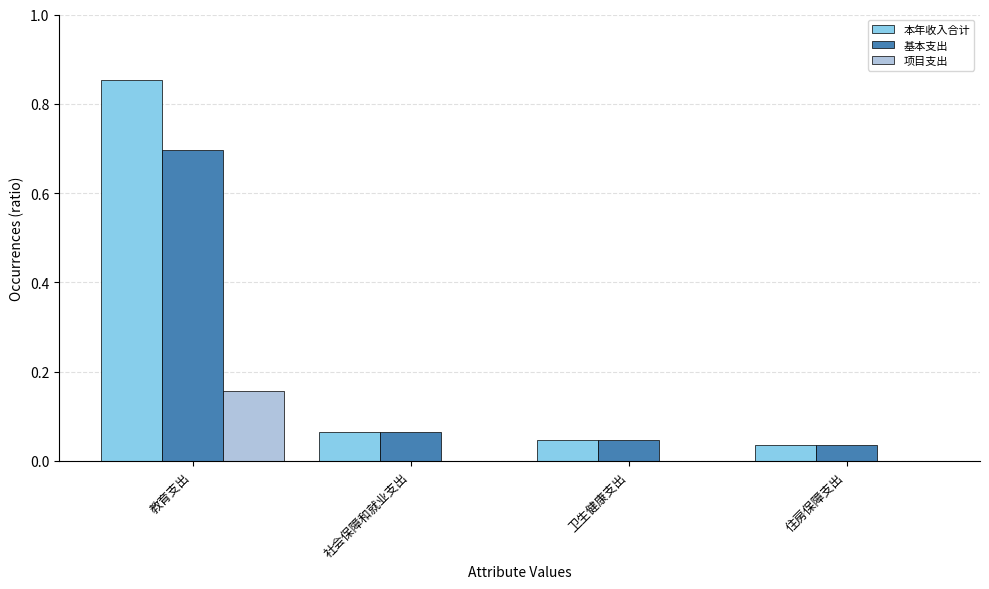

Are the bars horizontal?

No